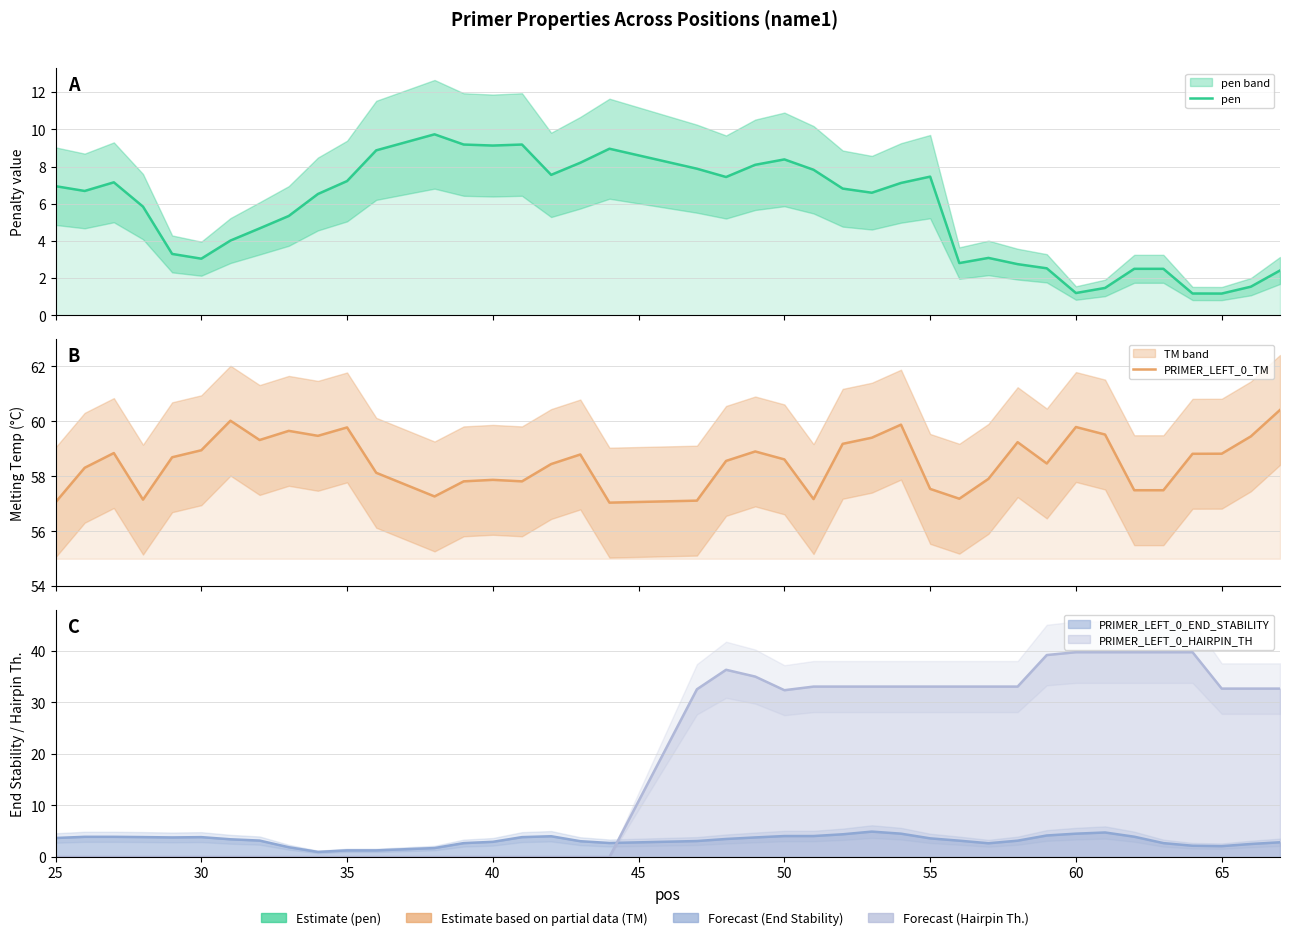

The value of PRIMER_LEFT_0_TM at 38 is 96.7. True or false?

False